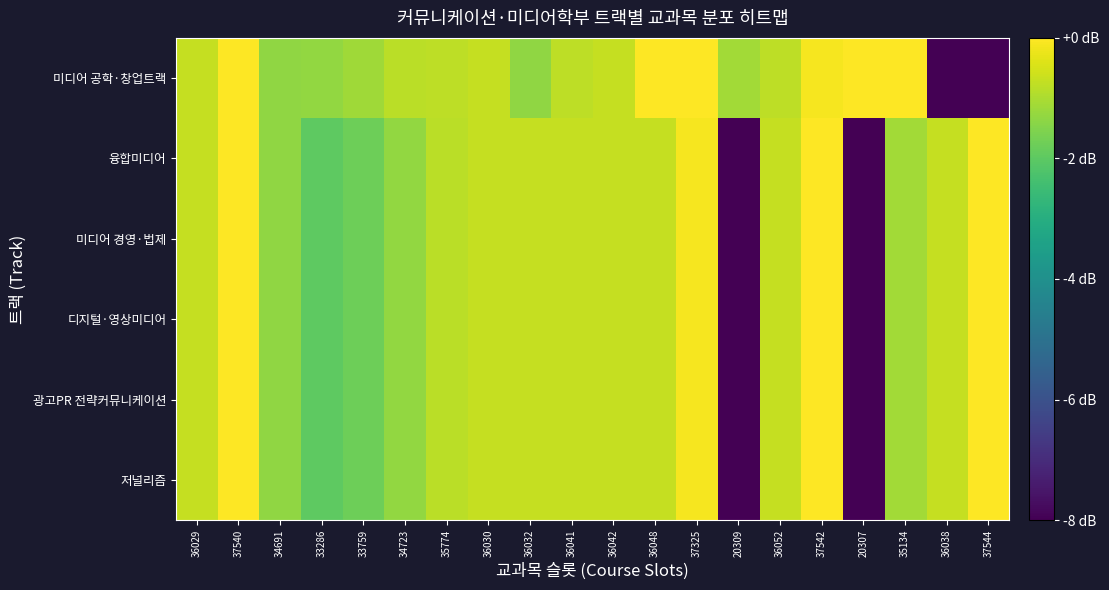

Which label corresponds to the smallest value in the chart?

36038